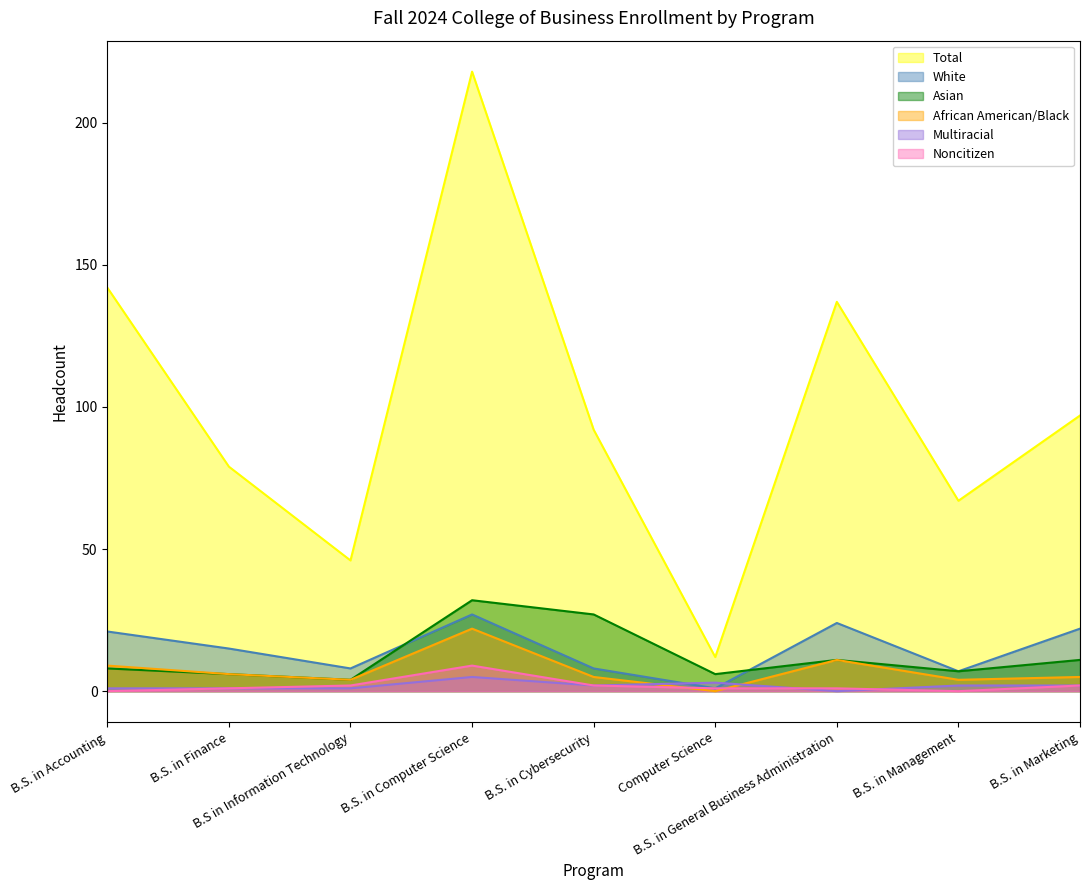

The value of African American/Black at B.S. in General Business Administration is 11. True or false?

True